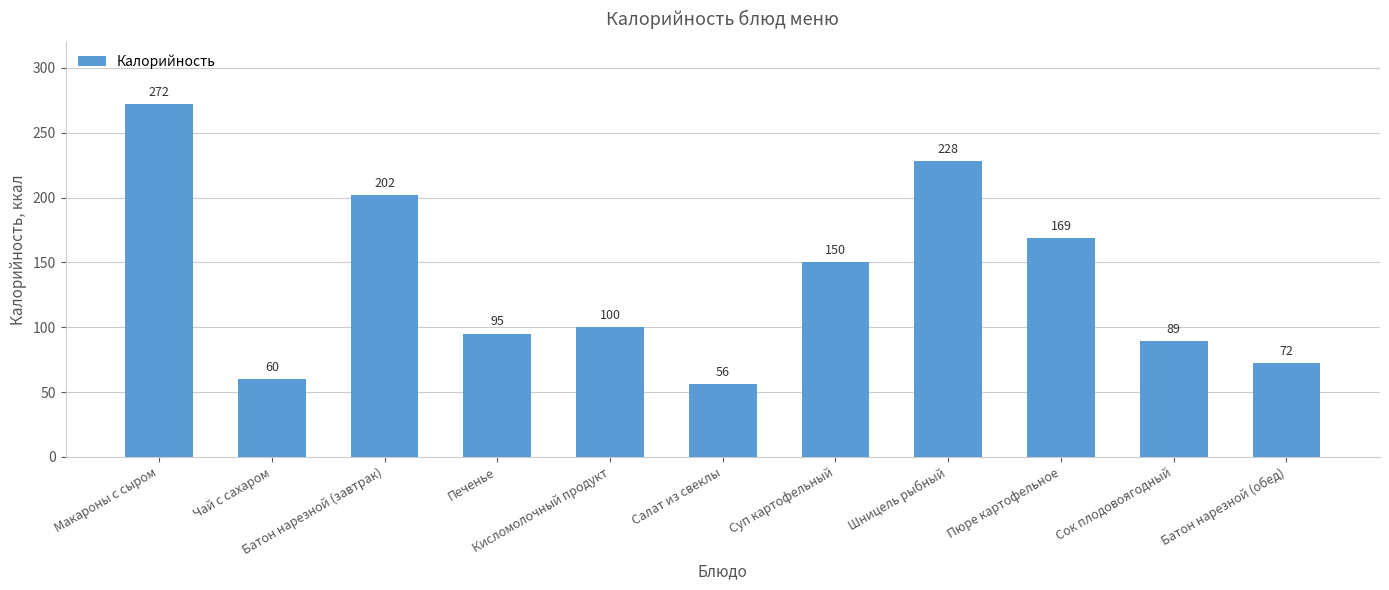

What is the difference between the values at Печенье and Салат из свеклы?

39